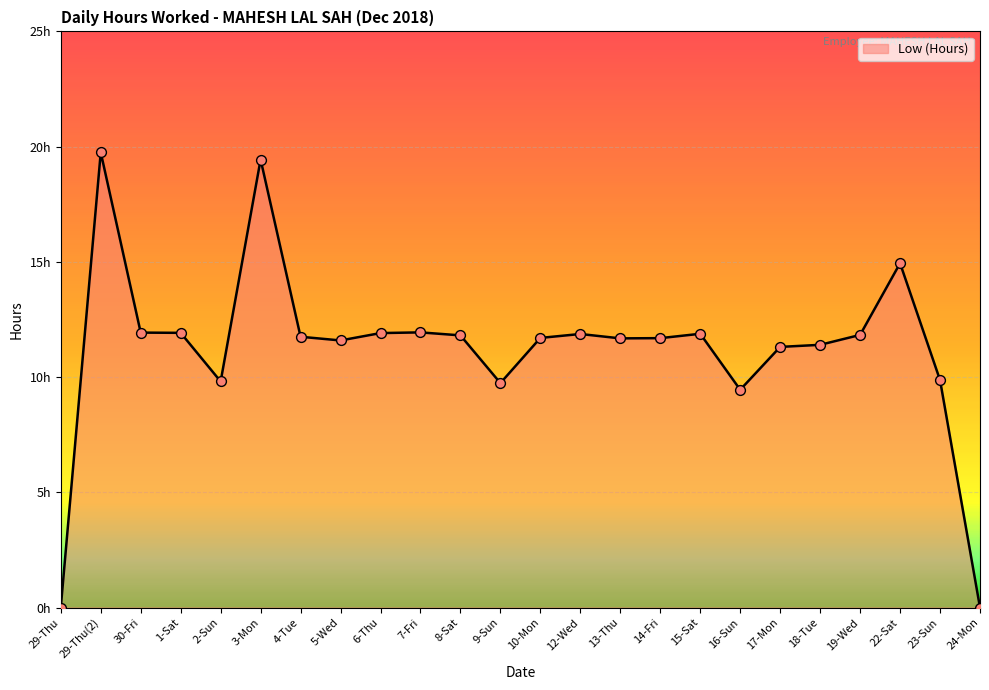

What is the change in value from 30-Fri to 9-Sun?

-2.2